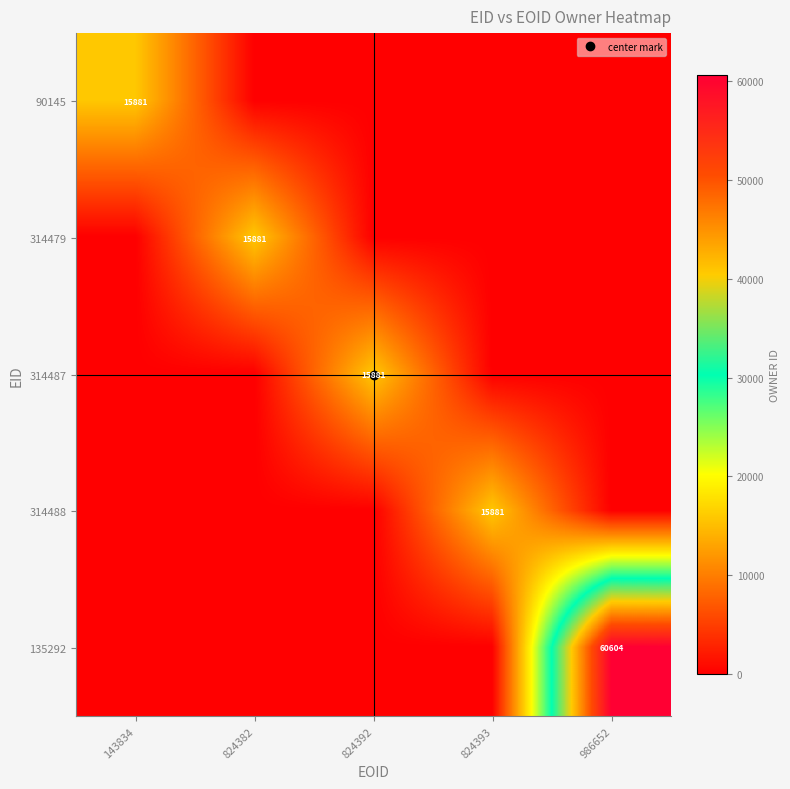

What is the difference between the maximum and minimum values in the 314488 series?

15881